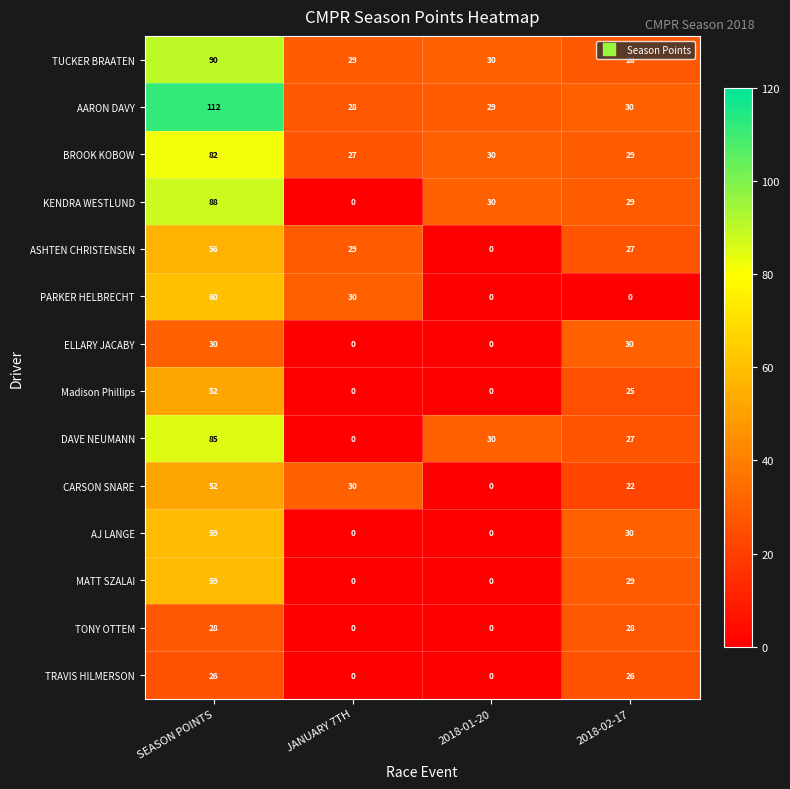

At which label is PARKER HELBRECHT closest to 30?

JANUARY 7TH